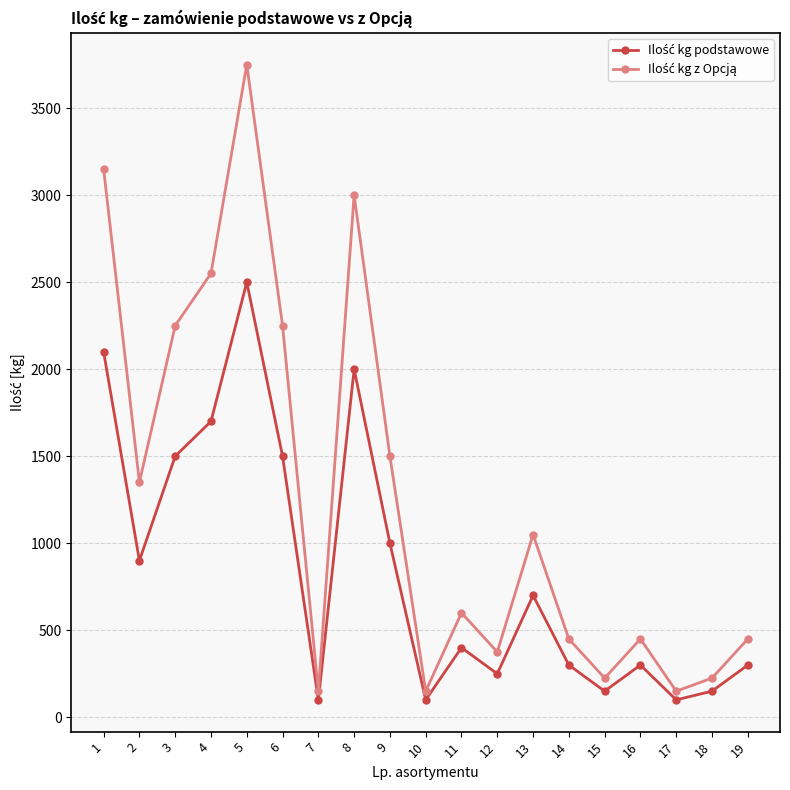

What is the spread (max minus min) of values at 3?

750